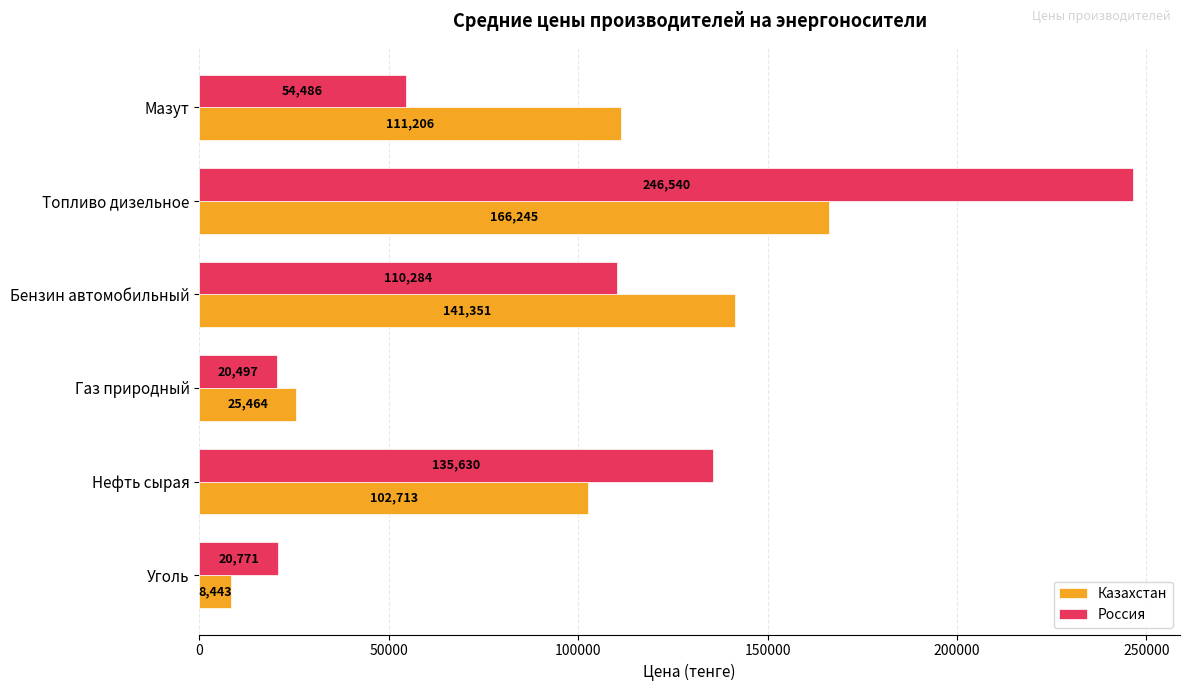

What is the average value of the Казахстан series?

92570.3